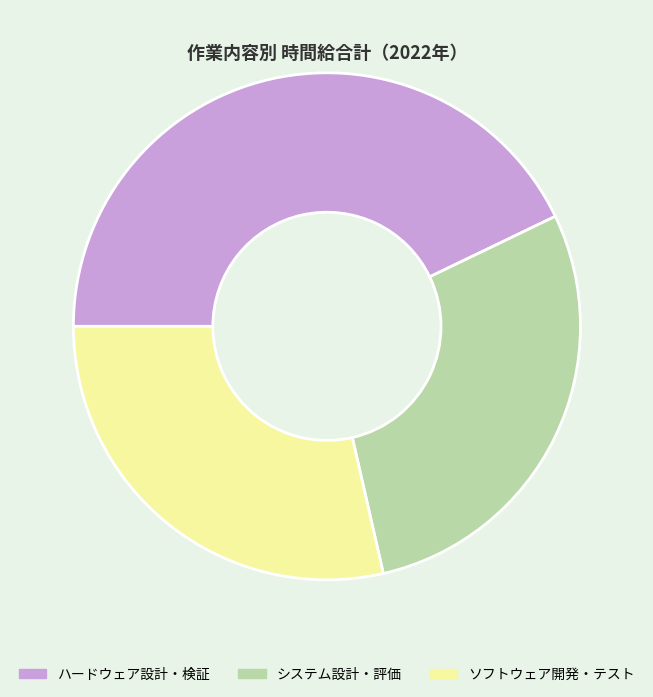

Combined, do ソフトウェア開発・テスト and システム設計・評価 account for over 50%?

Yes